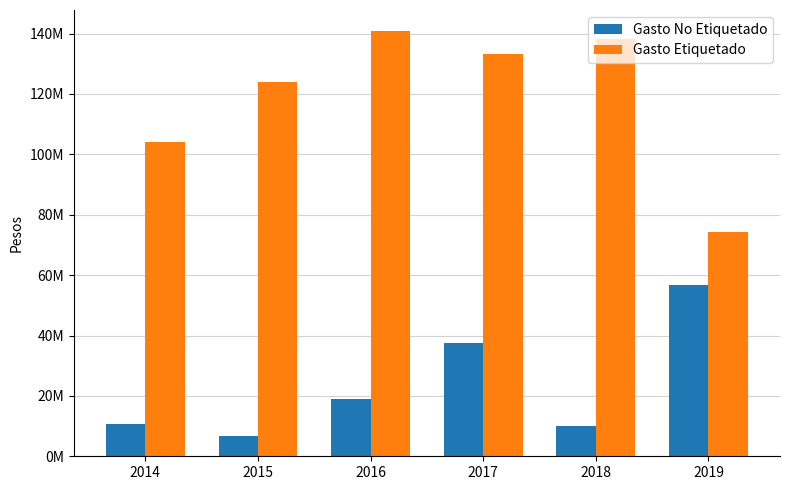

What is the approximate value of Gasto Etiquetado at 2019?

74287941.2